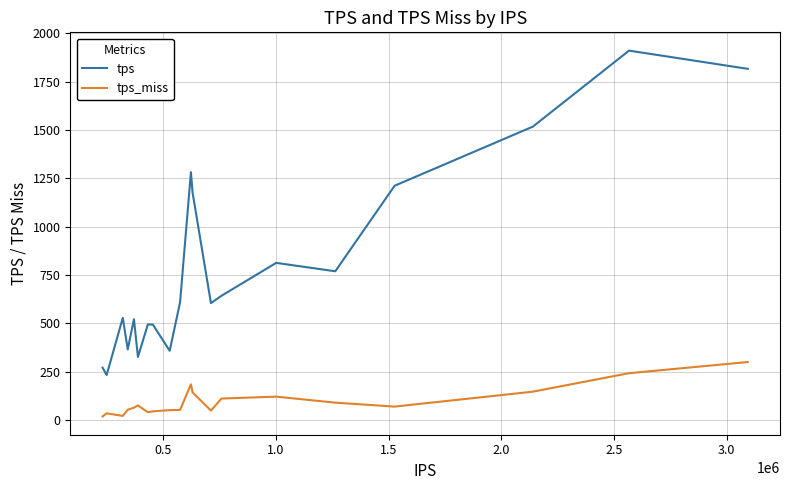

List the series in order of their overall mean, highest first.

tps, tps_miss